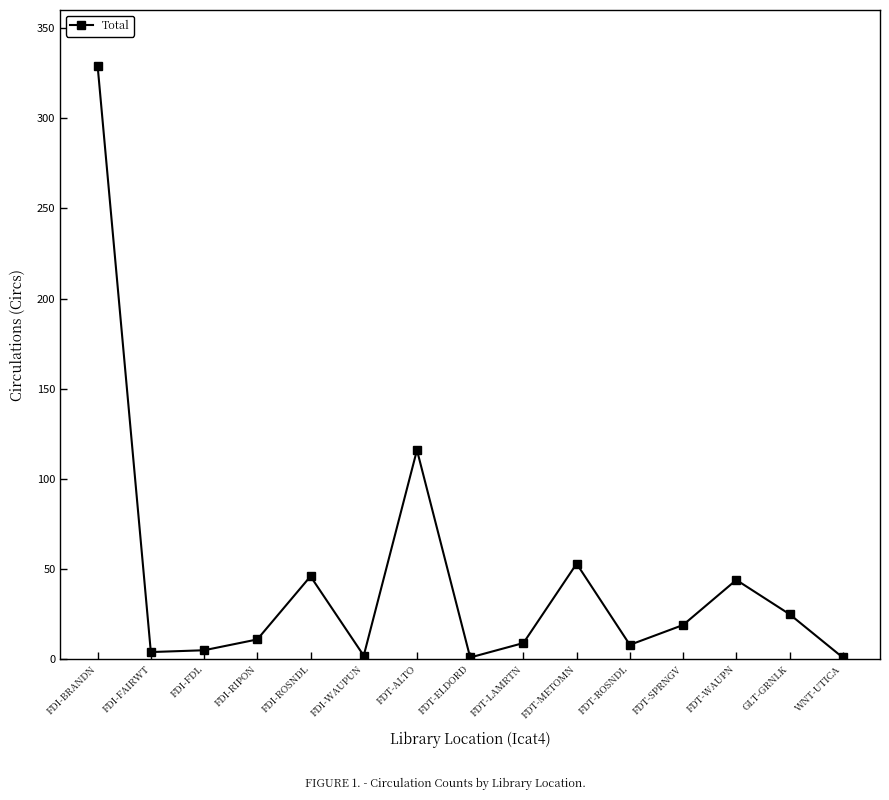

What is the average value?

45